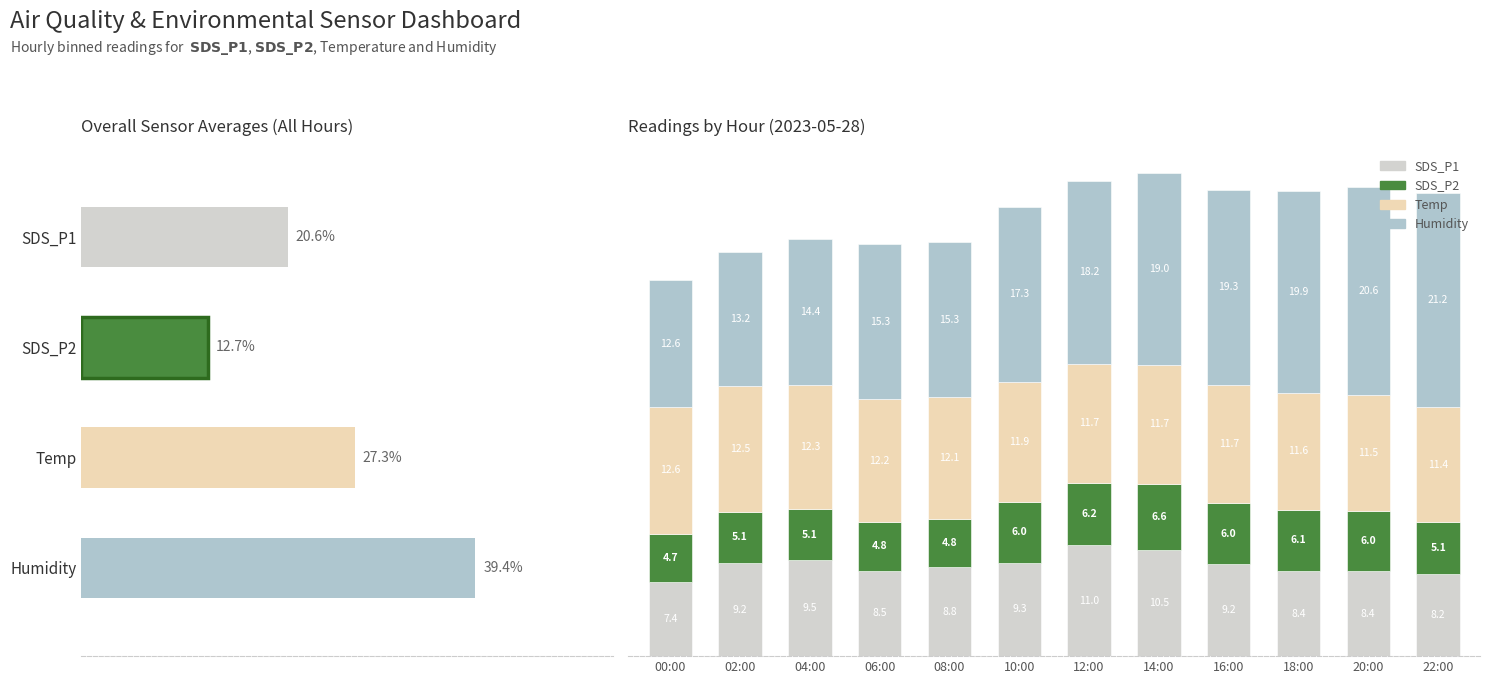

Between 18:00 and 00:00, which is larger?

18:00